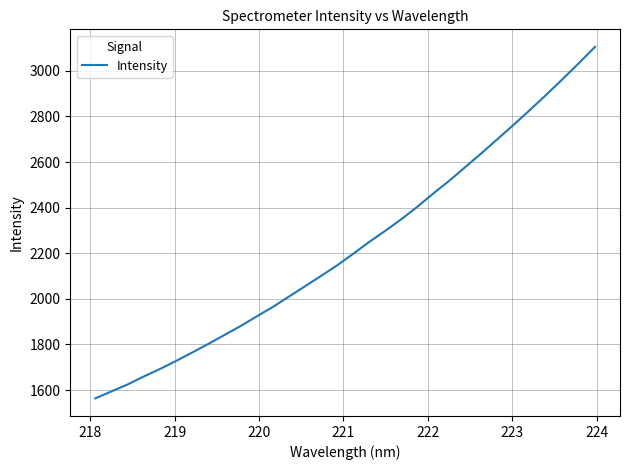

What is the greatest value displayed?

3104.7